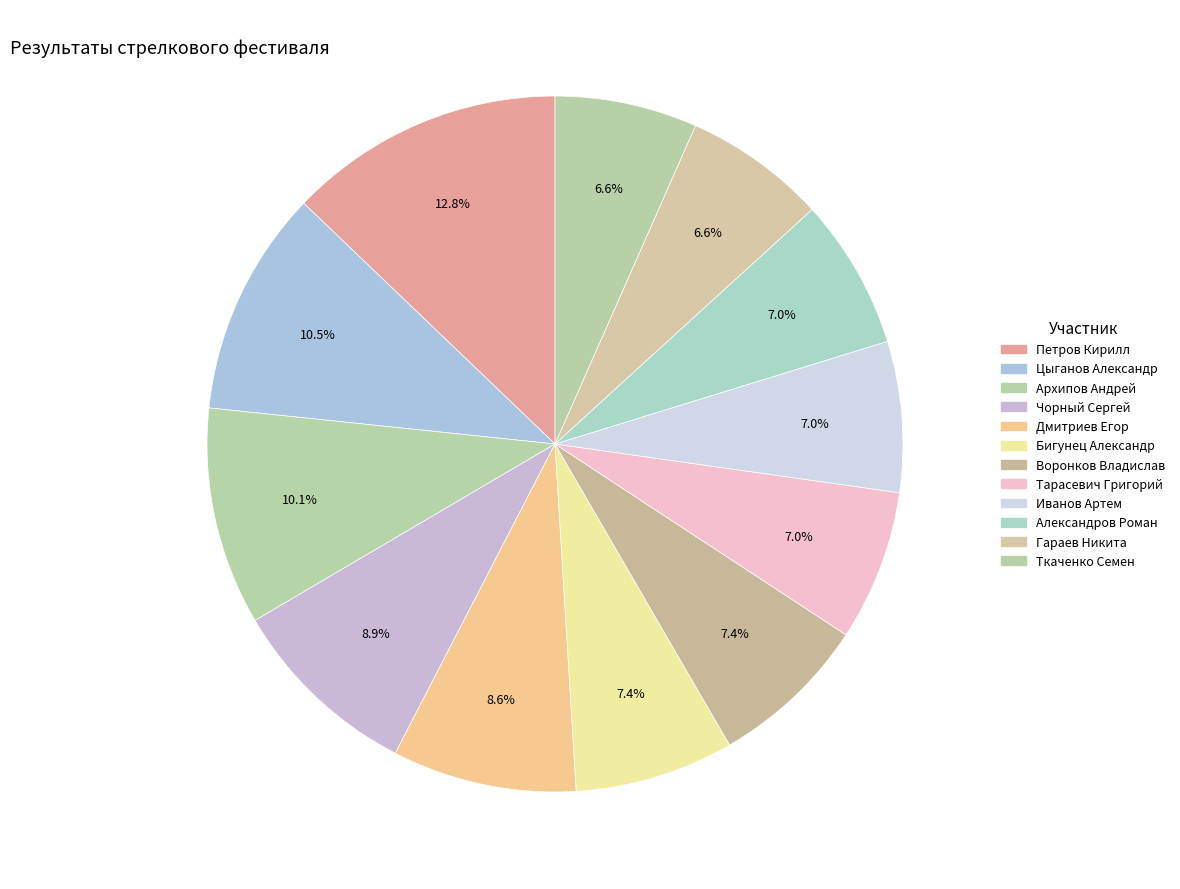

Count the number of slices in the pie.

12